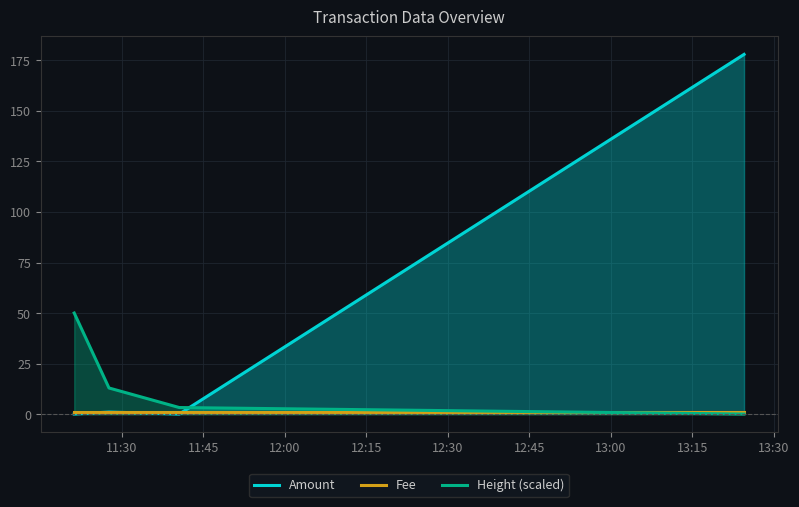

List the series in order of their overall mean, highest first.

Amount, Height (scaled), Fee